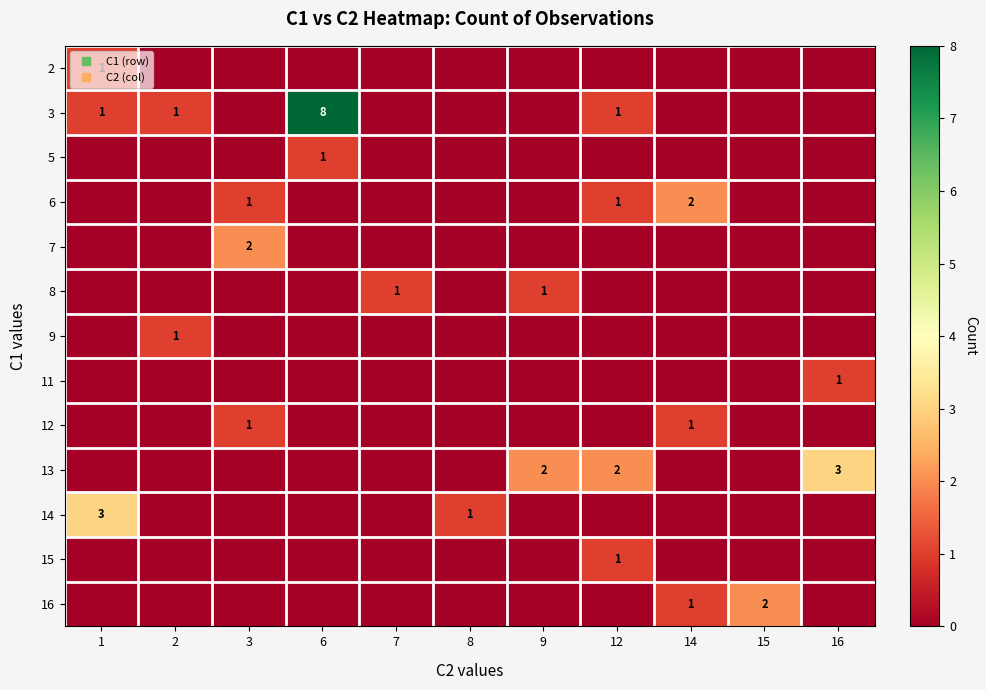

How many data points in 16 are above 0?

2